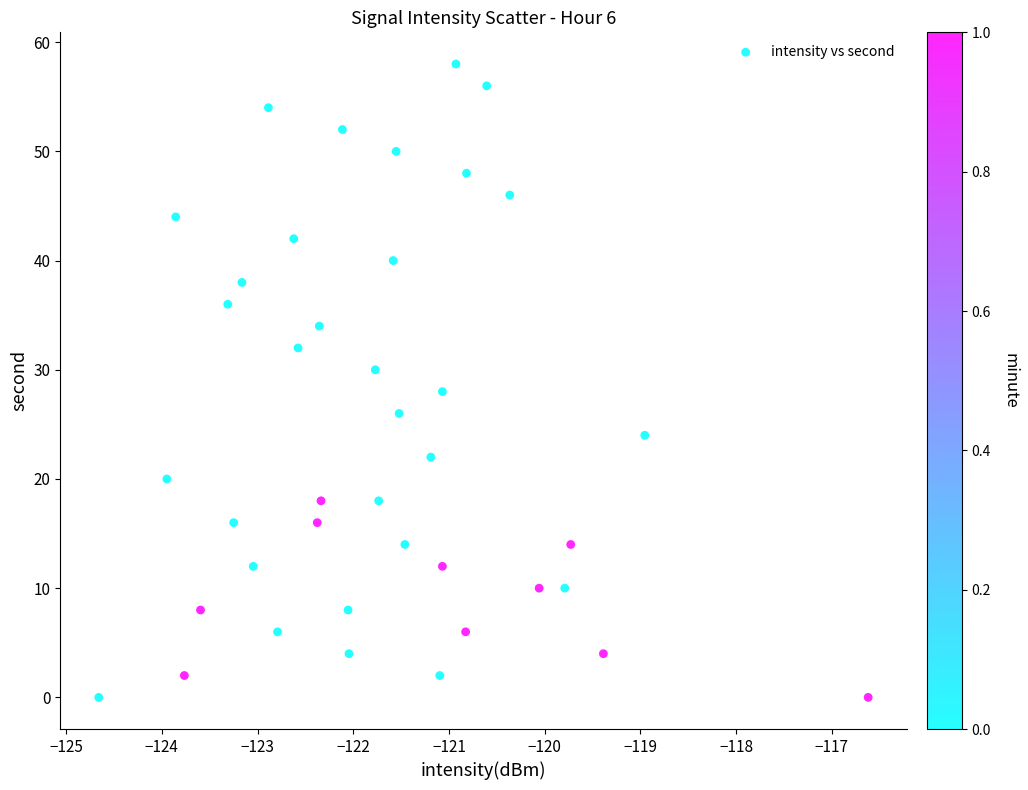

What is the range of Y values (max minus min)?

58